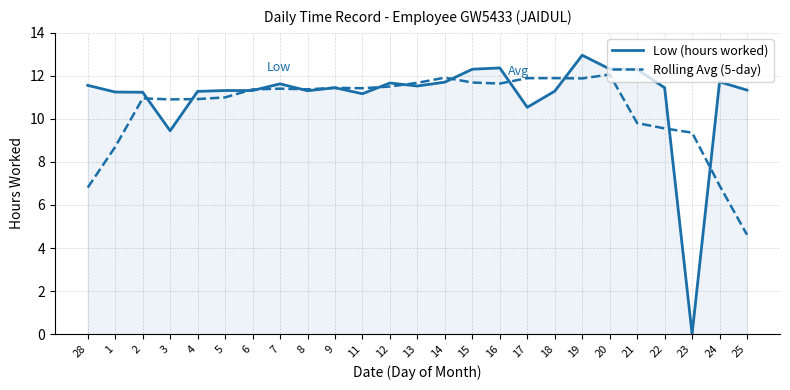

What position from the right is 9?

16